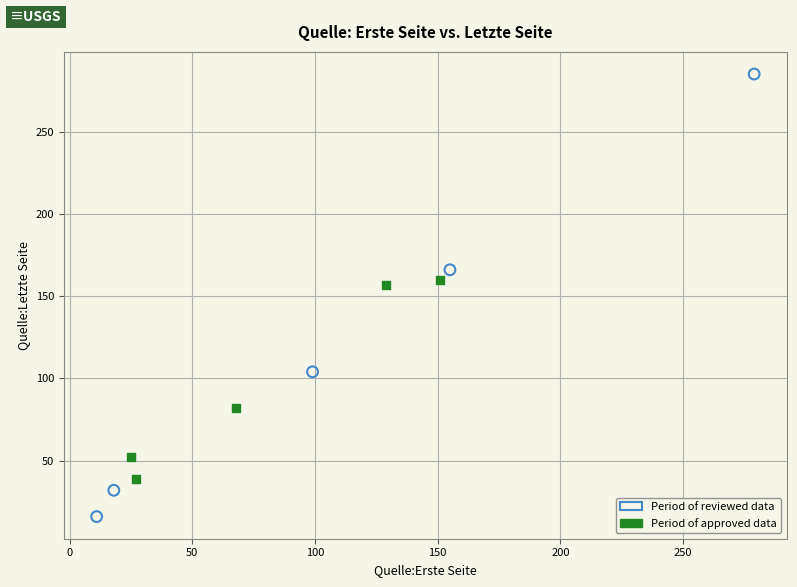

Which series has the largest Y range (max minus min)?

Period of reviewed data